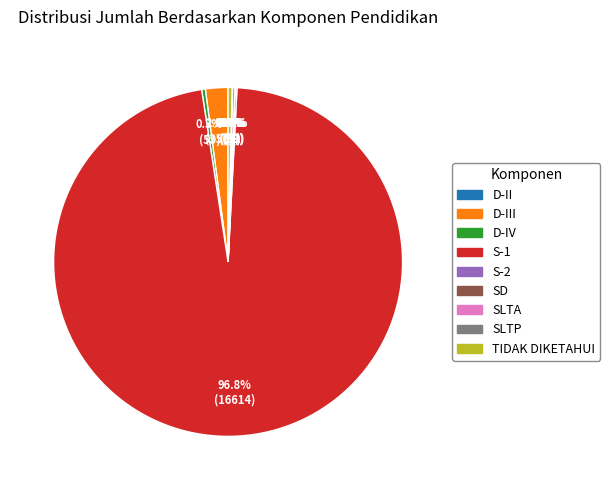

Is there any slice that represents more than half of the pie?

Yes